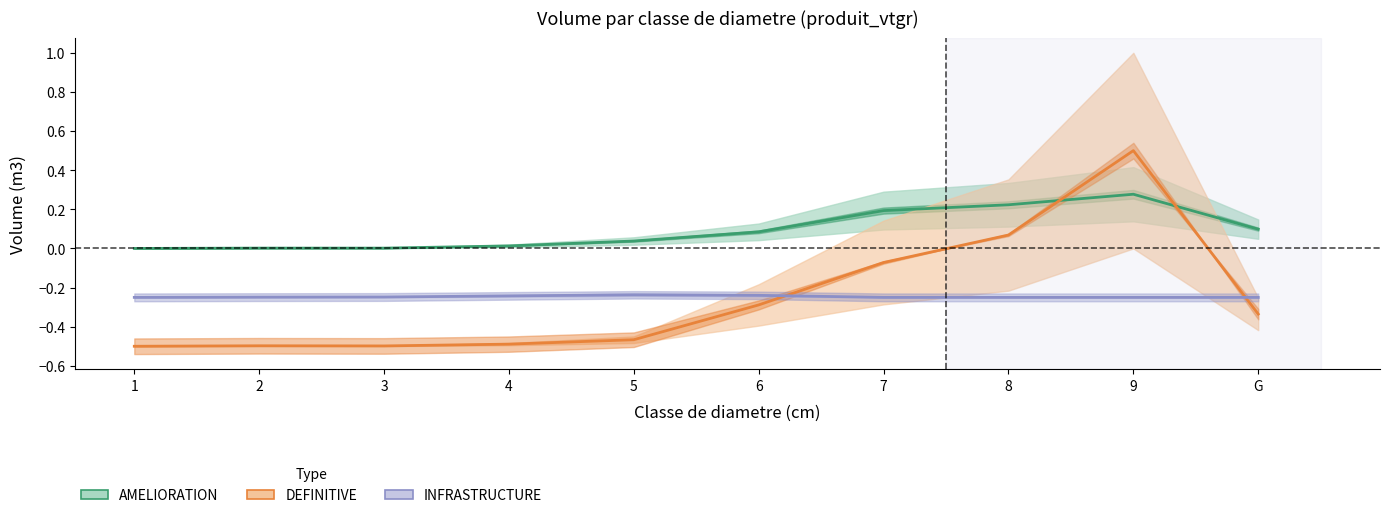

Which series has the widest spread of values?

DEFINITIVE